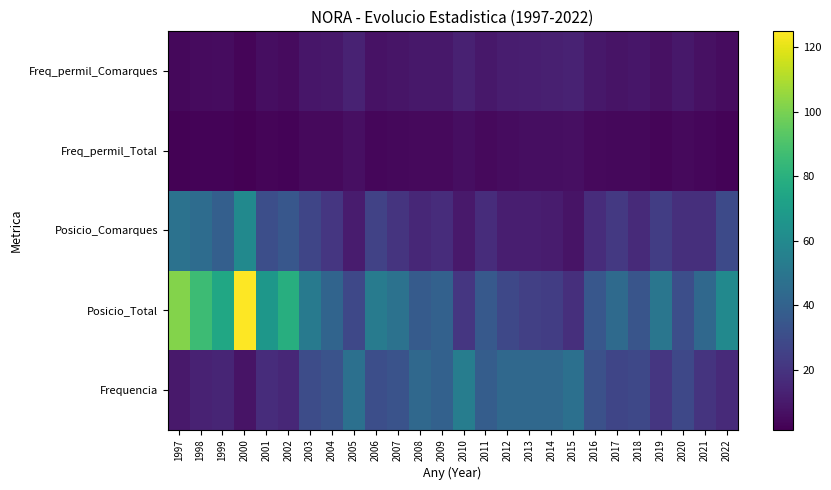

What is the maximum value shown in the chart?

125.0